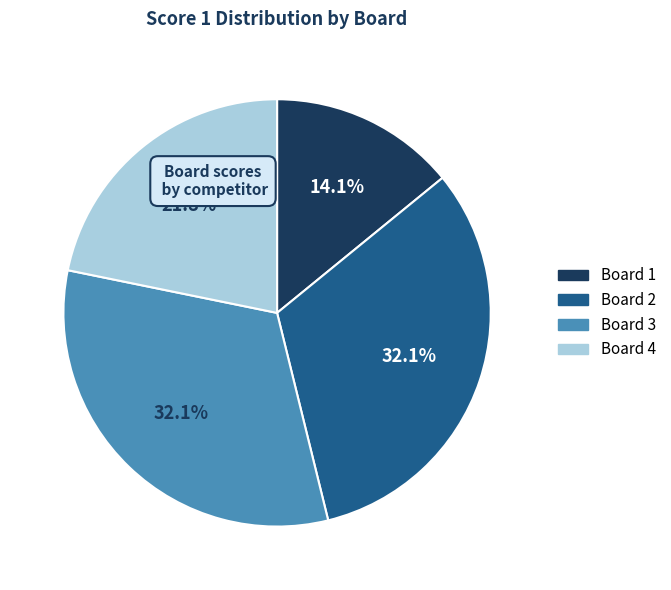

What is the total percentage of Board 3 and Board 1?

46.2%